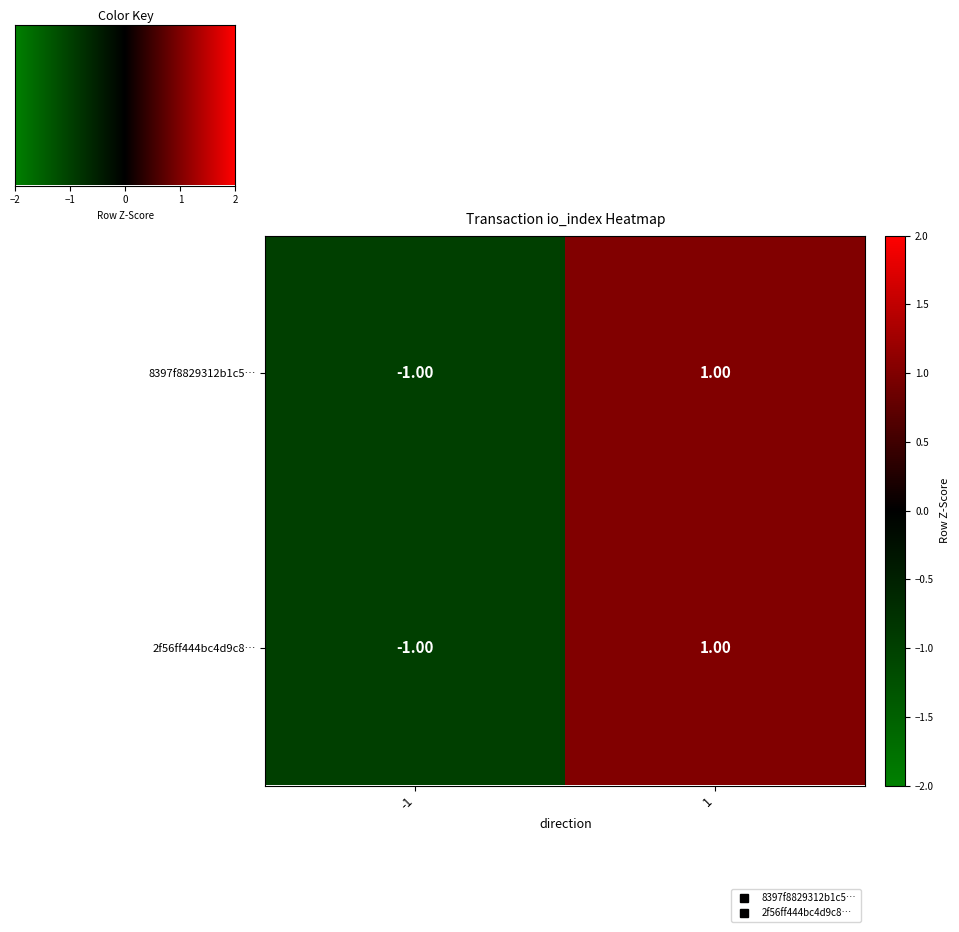

How many data points does each series have?

2